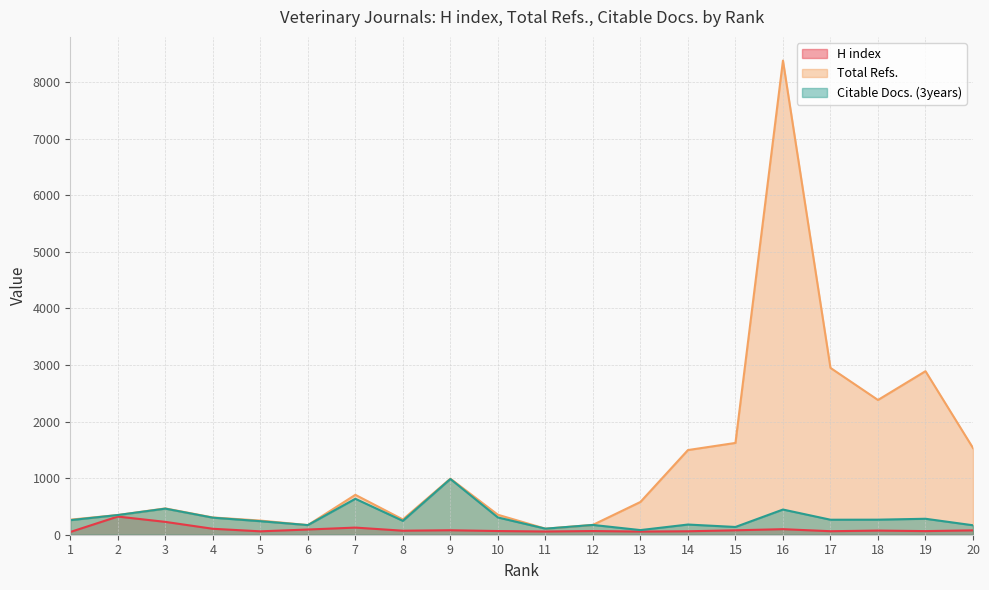

Rank the series at 18 from highest to lowest value.

Total Refs., Citable Docs. (3years), H index